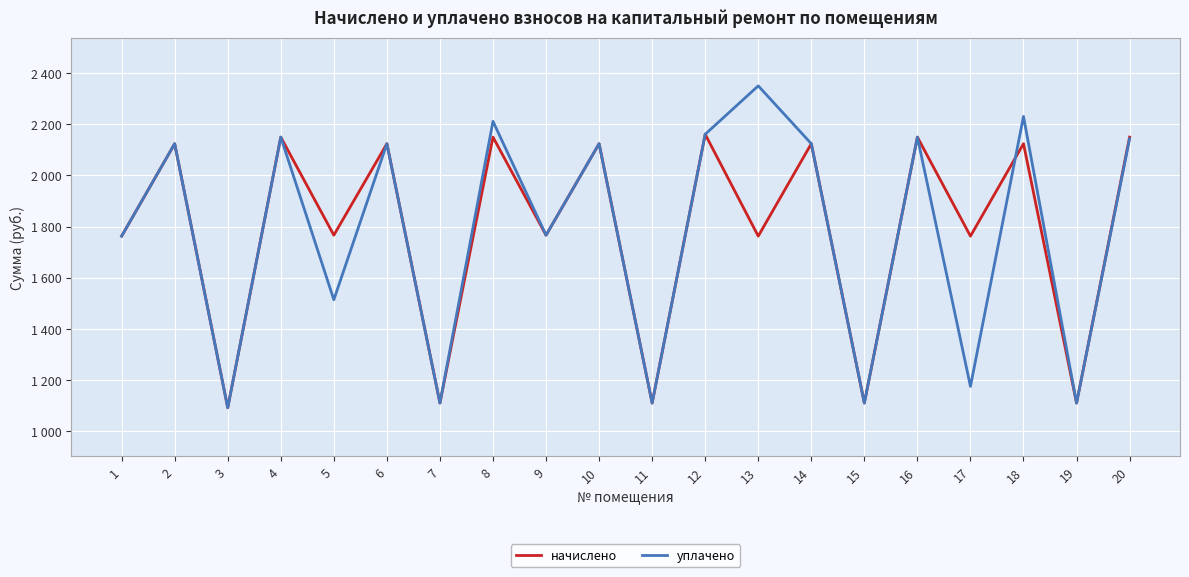

Between which two adjacent categories do начислено and уплачено first intersect?

17 and 18